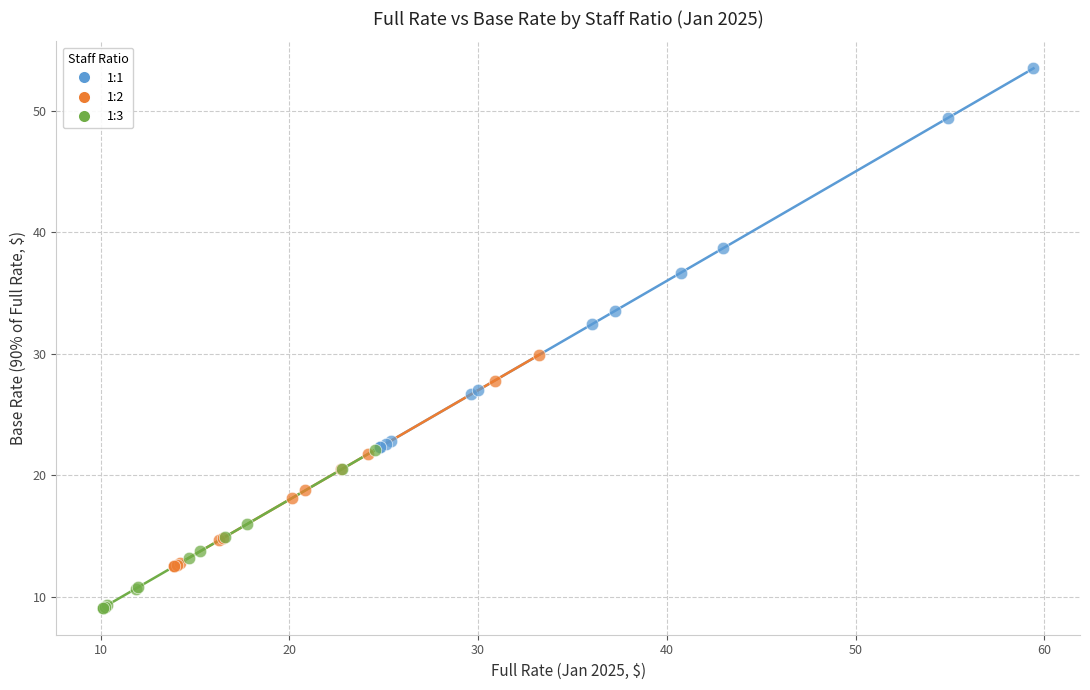

Which series contains the highest Y value?

1:1